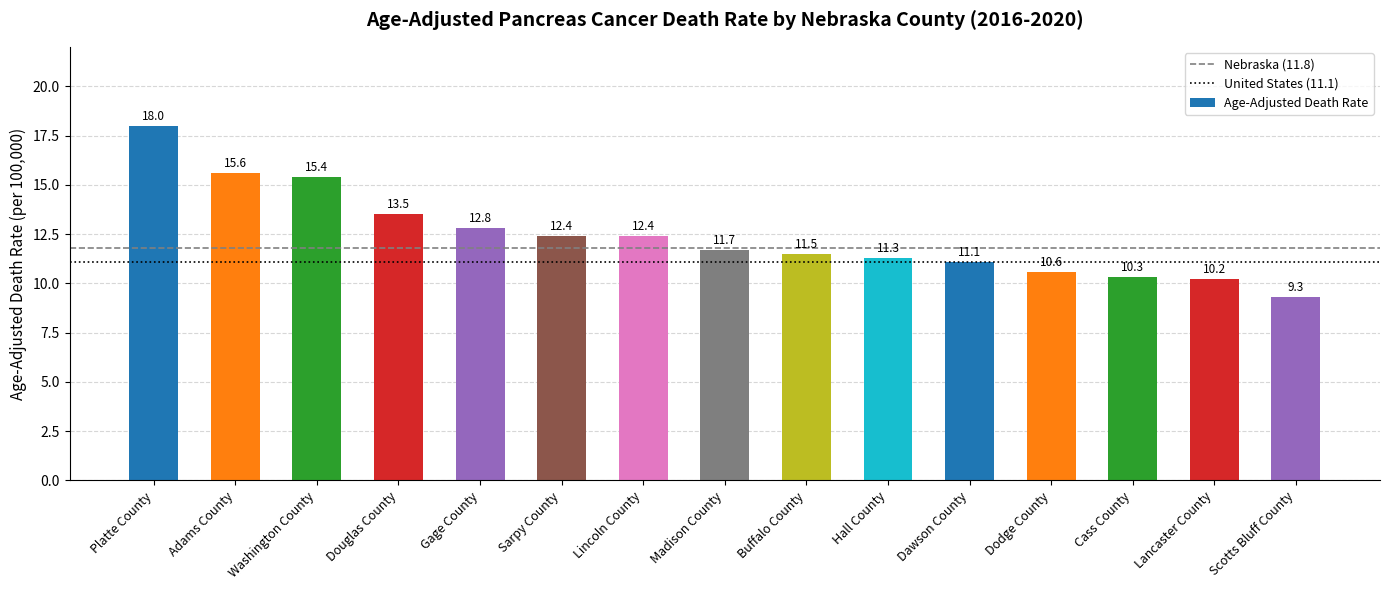

How many values are below 11?

4